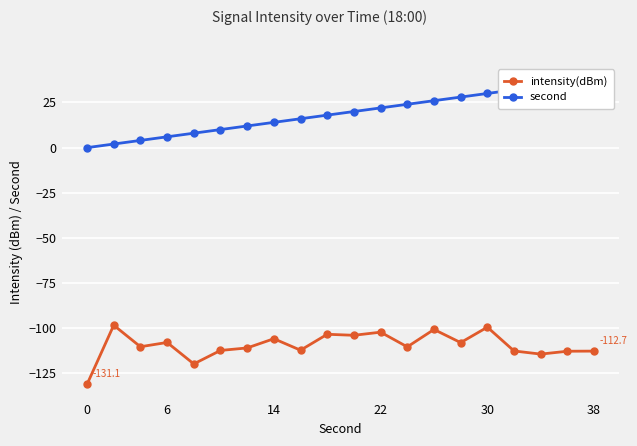

Does the chart display data point markers on the line(s)?

Yes